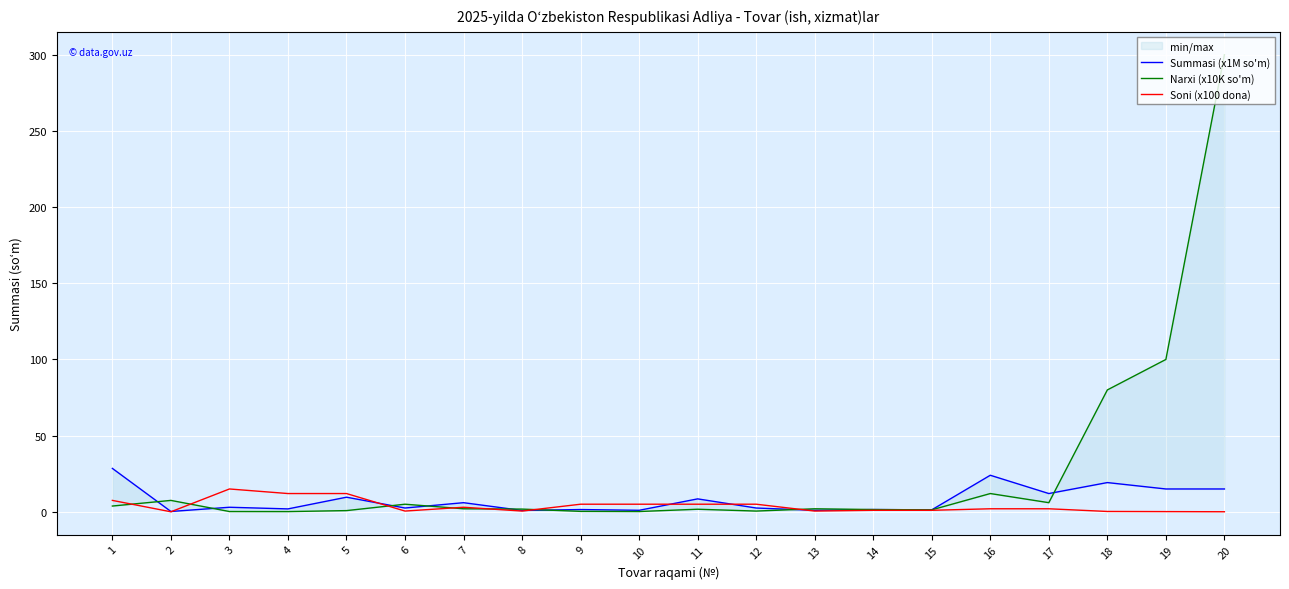

What is the approximate value of Soni (x100 dona) at 20?

0.1